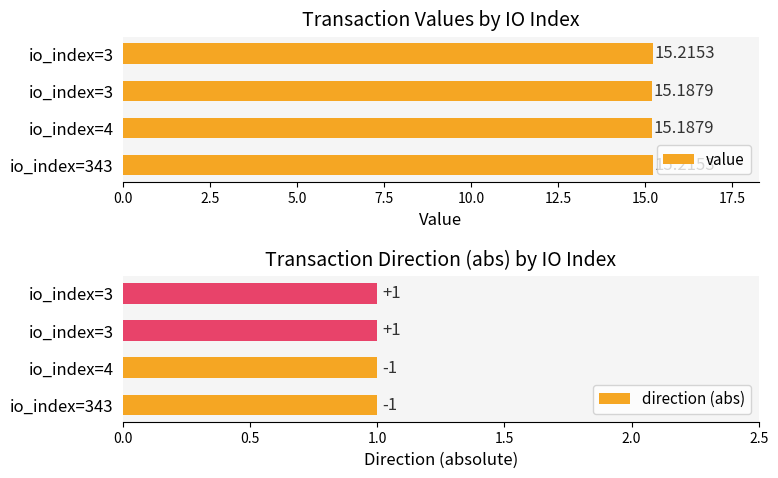

Are the bars horizontal?

Yes